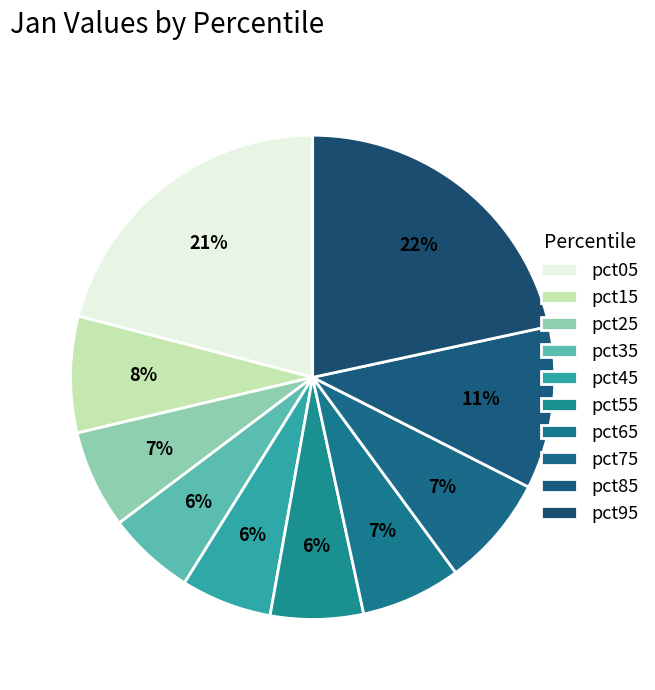

How many slices are in this pie chart?

10